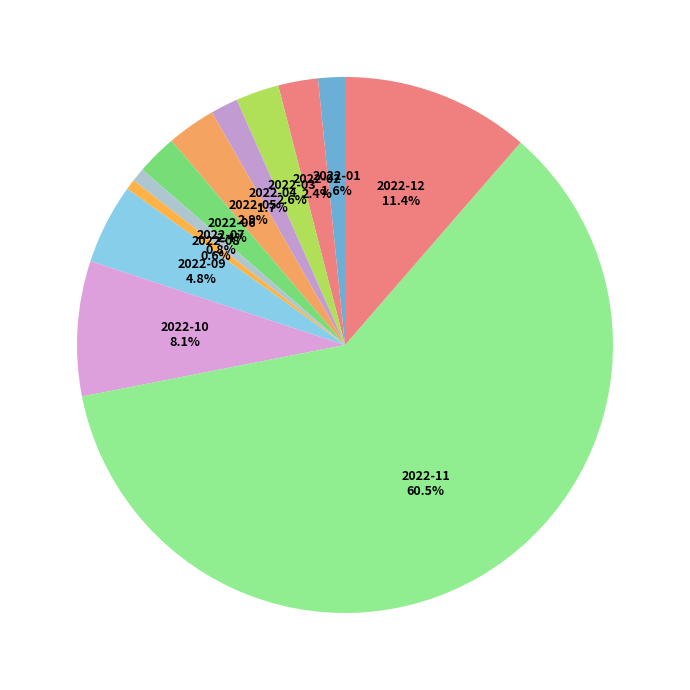

True or false: 2022-01 accounts for 2% of the total.

True